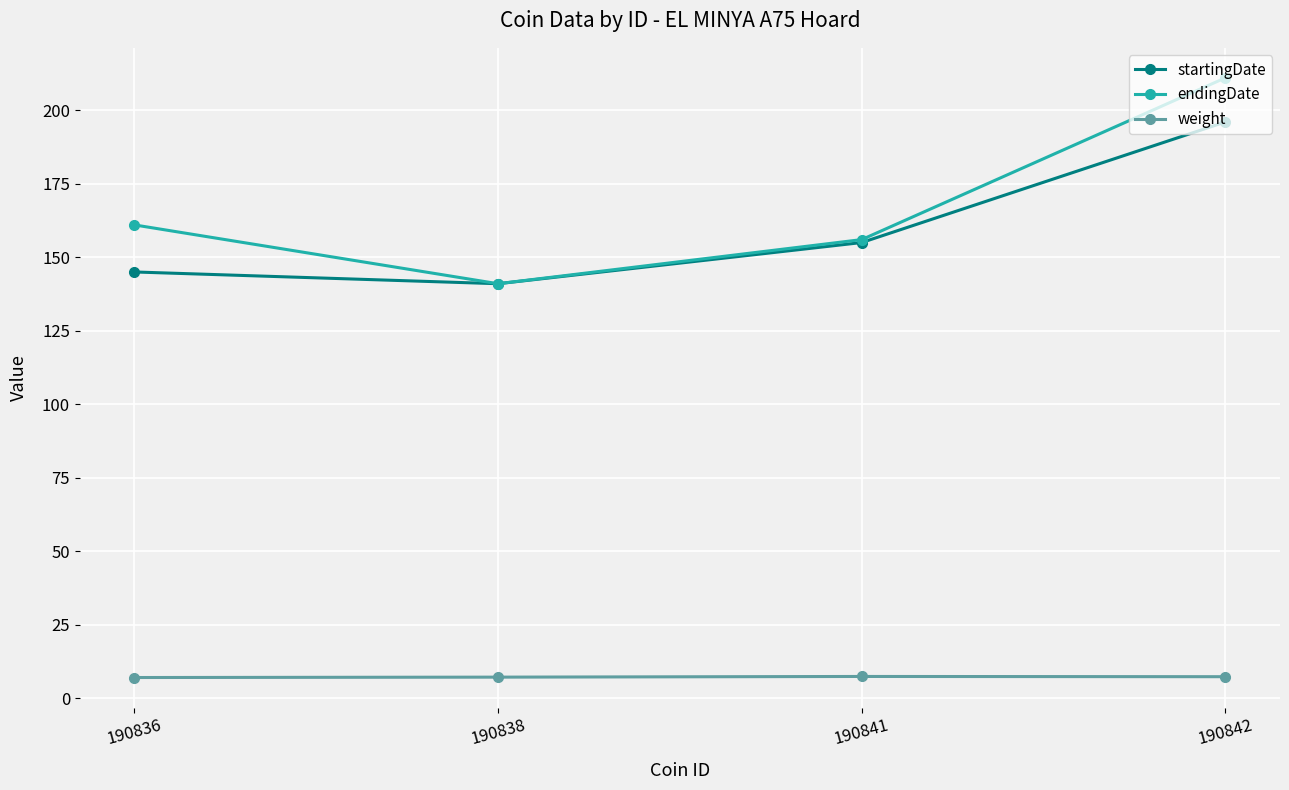

What is the value of the startingDate point at the 2nd from the left?

141.0